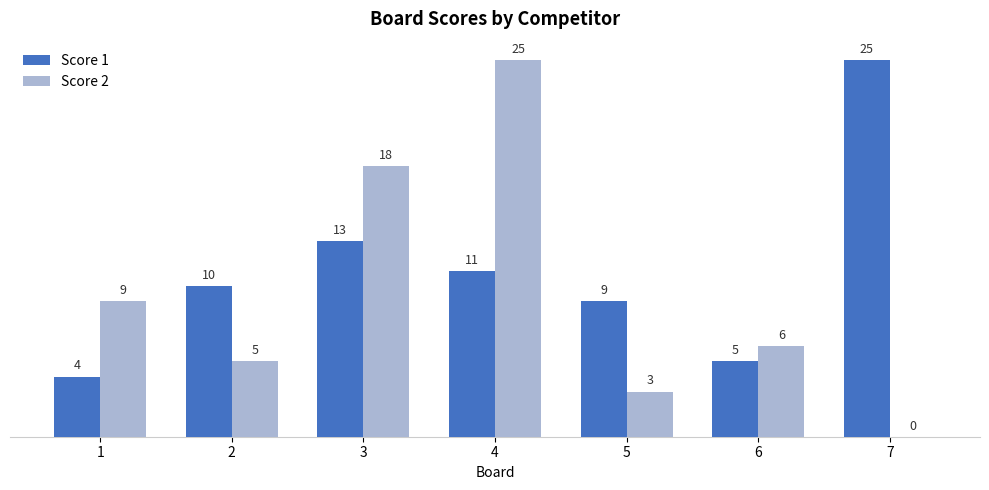

What is the maximum value shown in the chart?

25